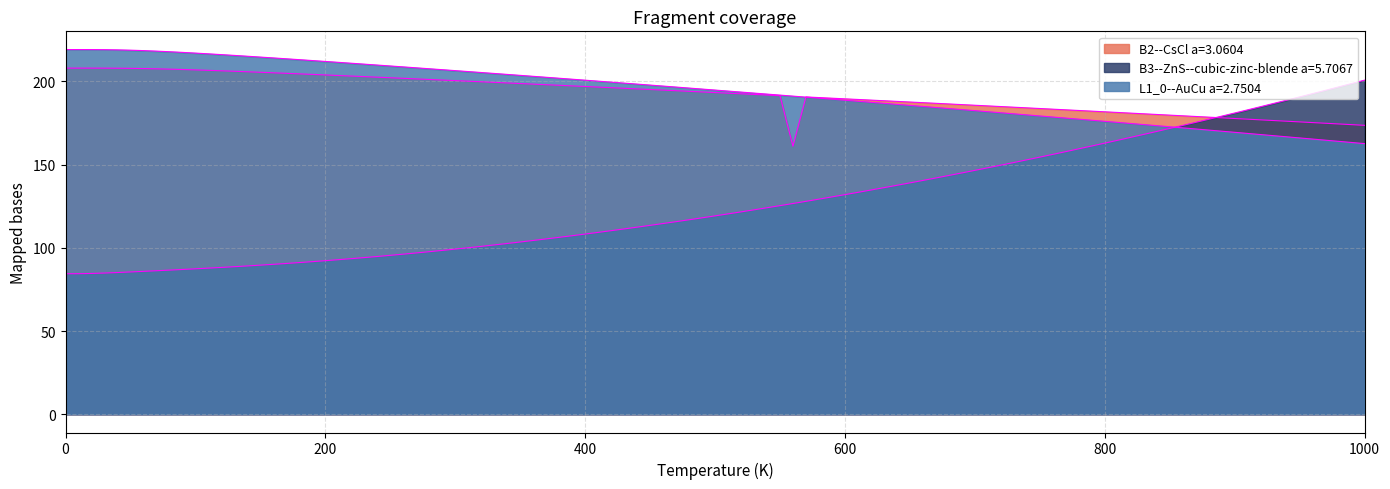

How many data points in B2--CsCl a=3.0604 are above 193?

6